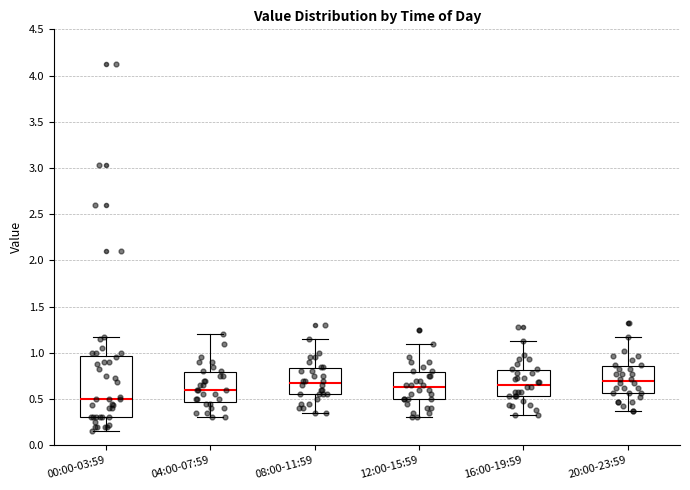

Reading left to right, read every box against the y-axis: the position of its median line, the range the box covers, and the ends of its whiskers. The values are not printed on the chart, so give them approximately, as read against the axis.

00:00-03:59: median 0.50, box 0.30 to 0.95, whiskers 0.15 to 1.15
04:00-07:59: median 0.60, box 0.45 to 0.80, whiskers 0.30 to 1.20
08:00-11:59: median 0.70, box 0.55 to 0.85, whiskers 0.35 to 1.15
12:00-15:59: median 0.65, box 0.50 to 0.80, whiskers 0.30 to 1.10
16:00-19:59: median 0.65, box 0.55 to 0.80, whiskers 0.35 to 1.15
20:00-23:59: median 0.70, box 0.55 to 0.85, whiskers 0.35 to 1.15